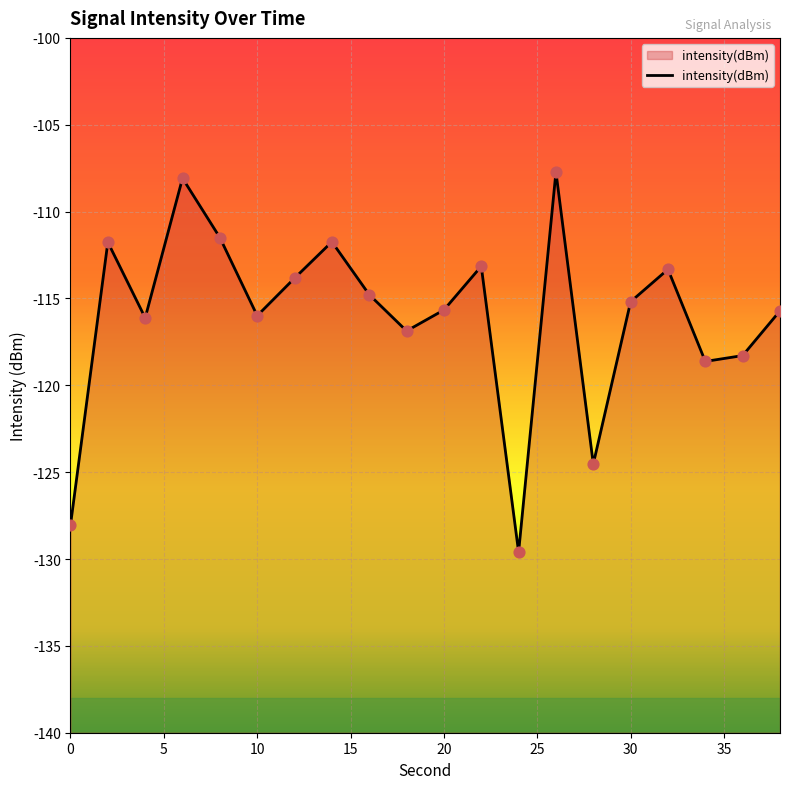

Between 36 and 20, which is larger?

20